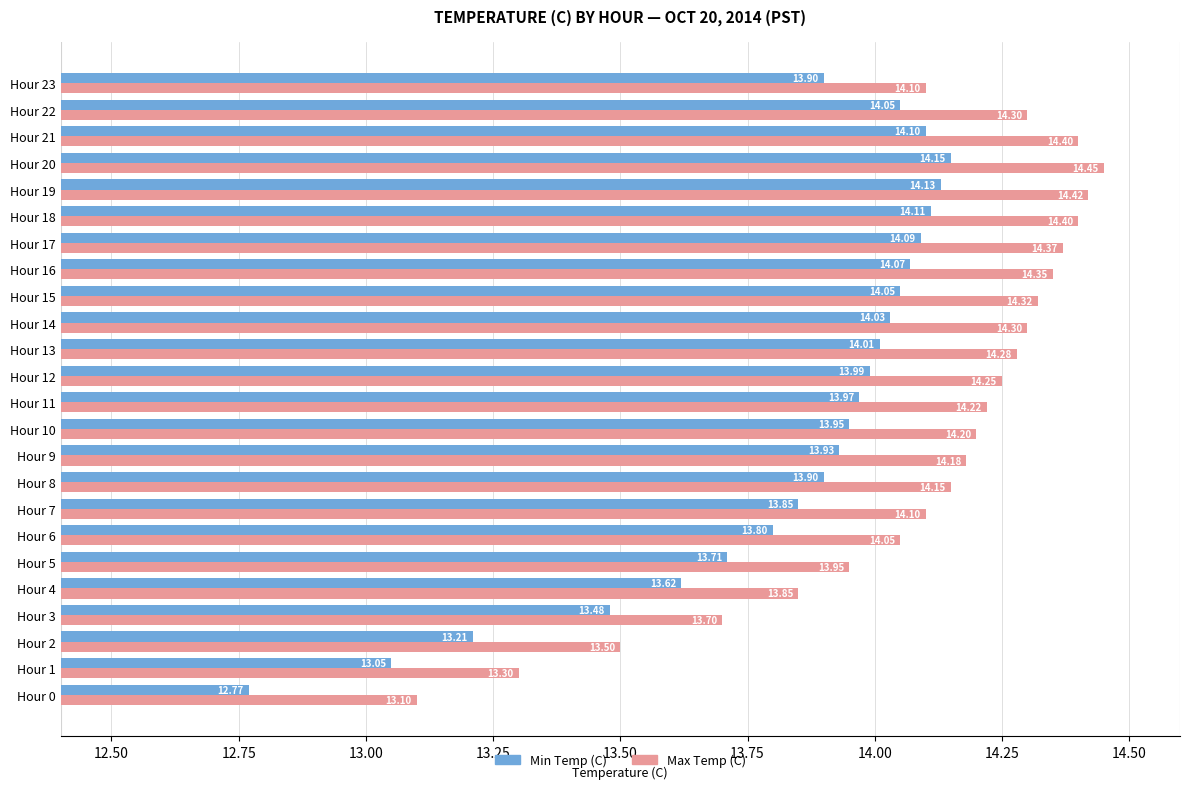

How many categories are shown in the chart?

24